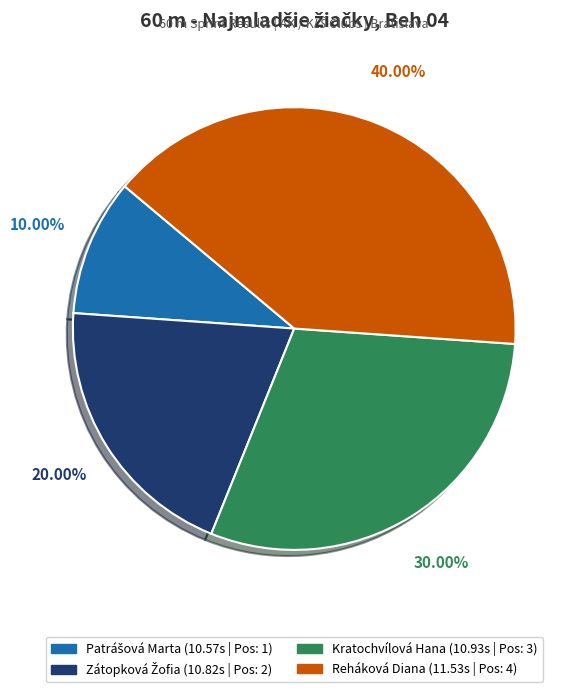

Count the number of slices in the pie.

4